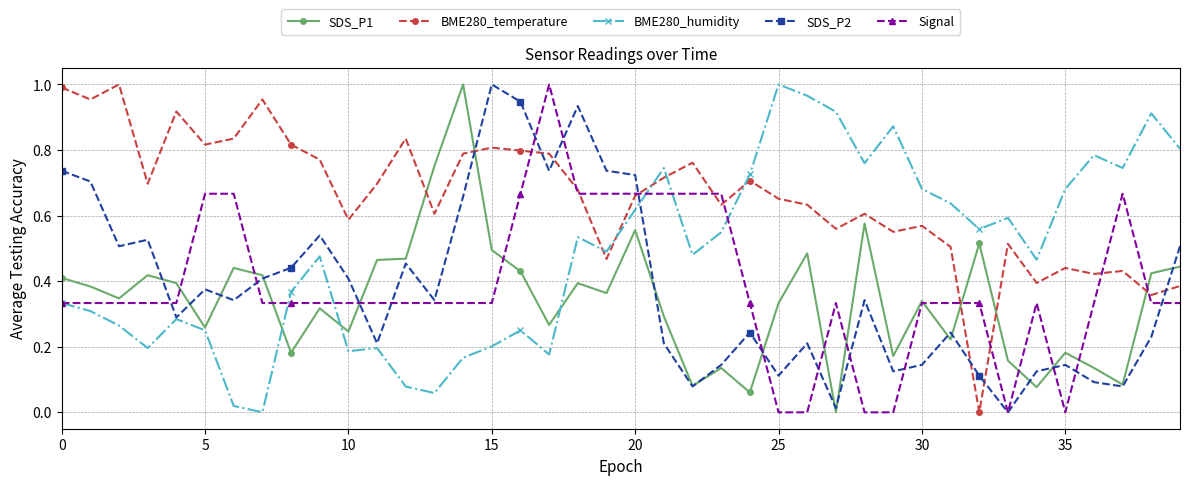

True or false: SDS_P2 has more than 1 points higher than both neighbors.

True